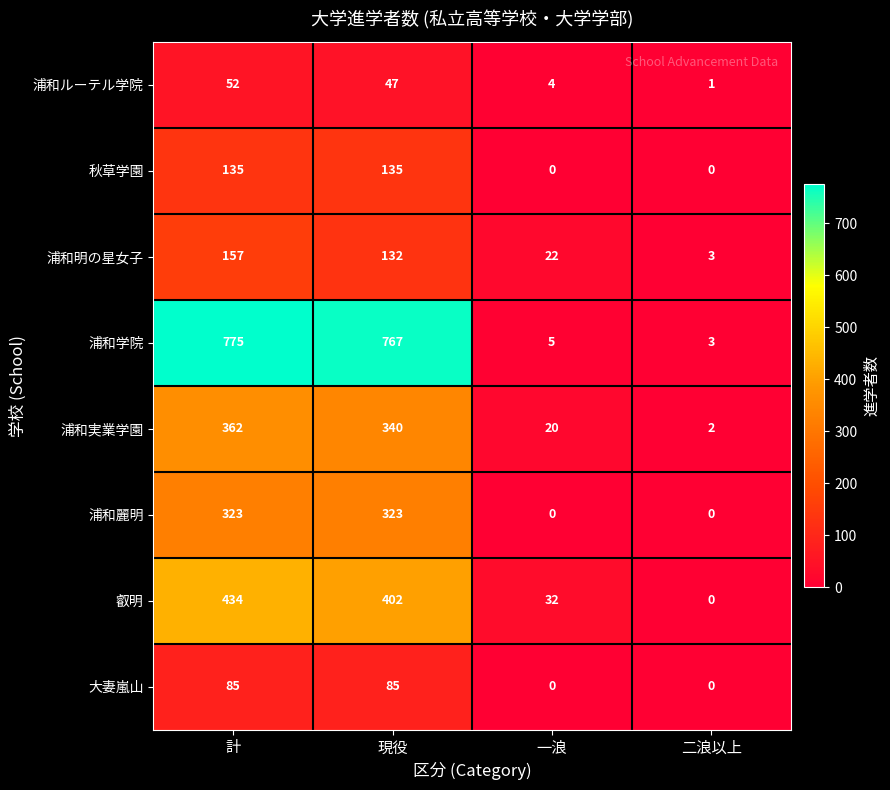

Which series has the largest total across all categories?

浦和学院